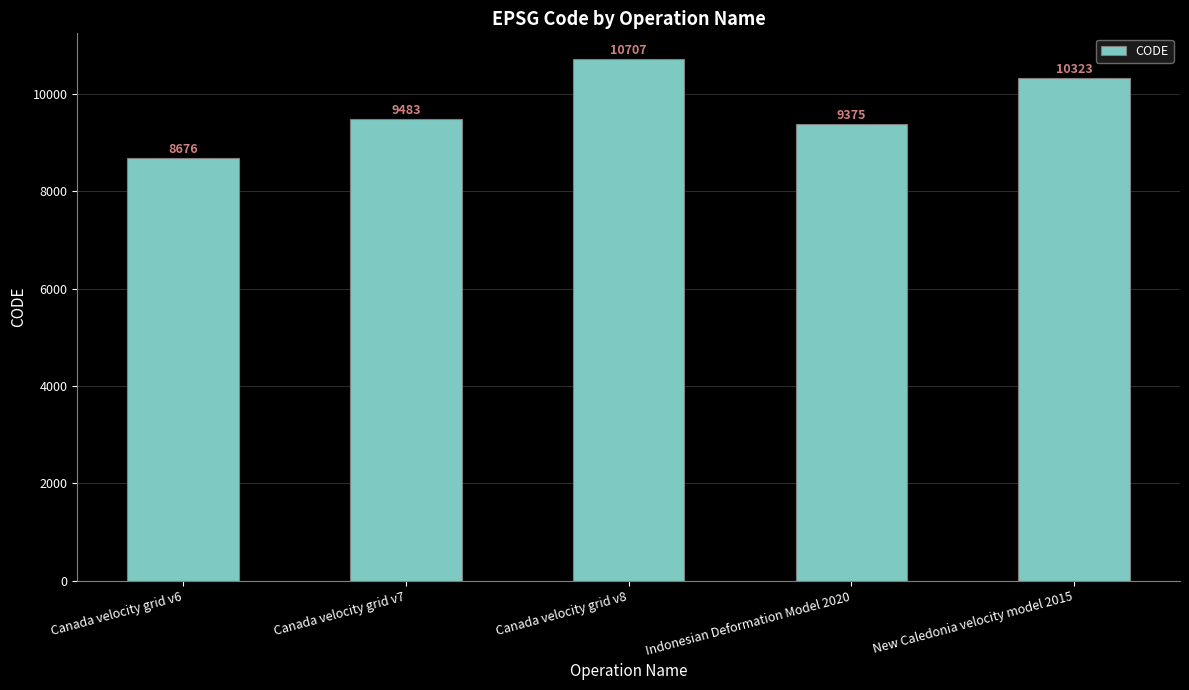

Count the number of categories in the chart.

5